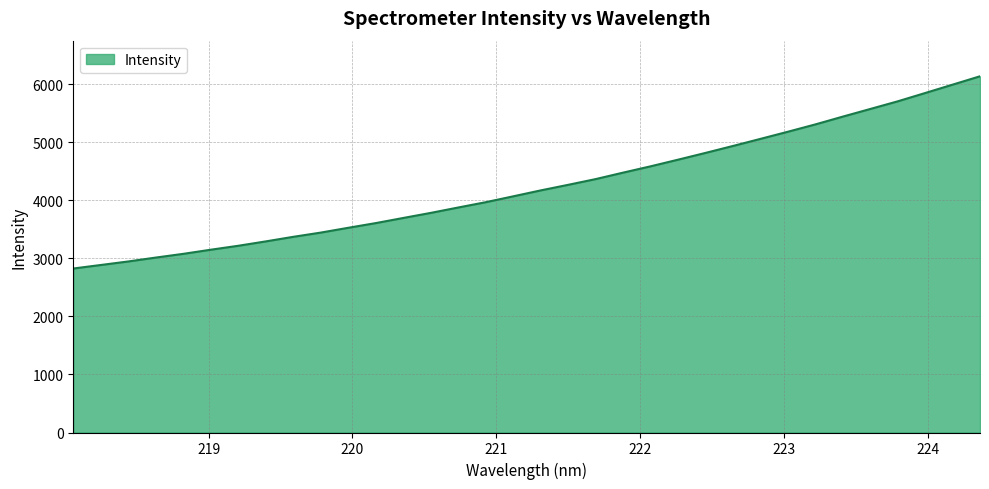

What is the difference between the maximum and minimum values?

3313.1